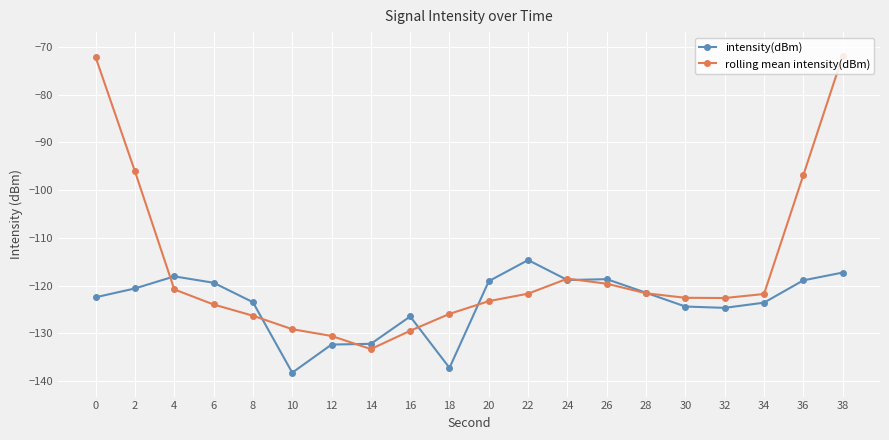

What is the spread (max minus min) of values at 32?

2.1